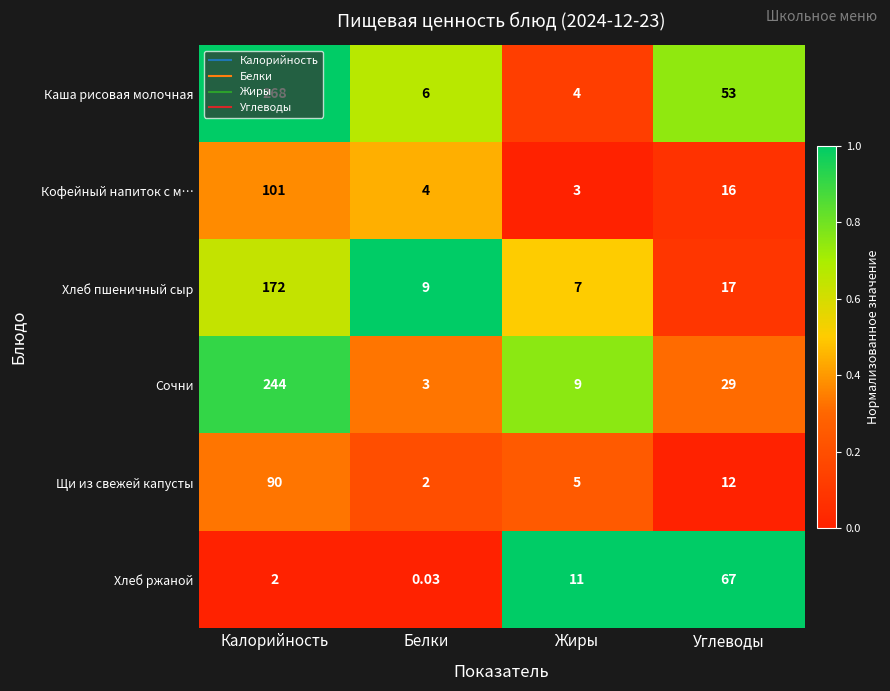

Which series has the largest total across all categories?

Каша рисовая молочная